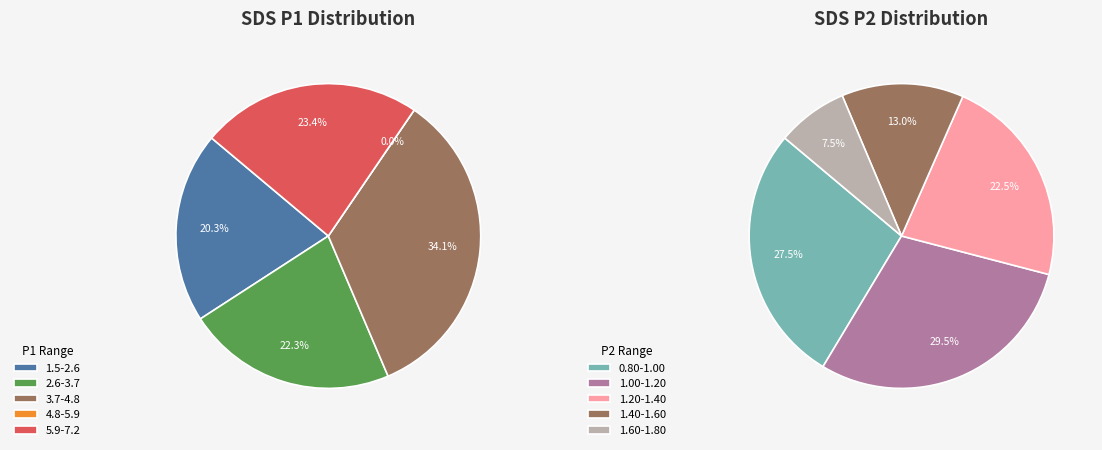

Which series has the widest spread of values?

SDS_P1